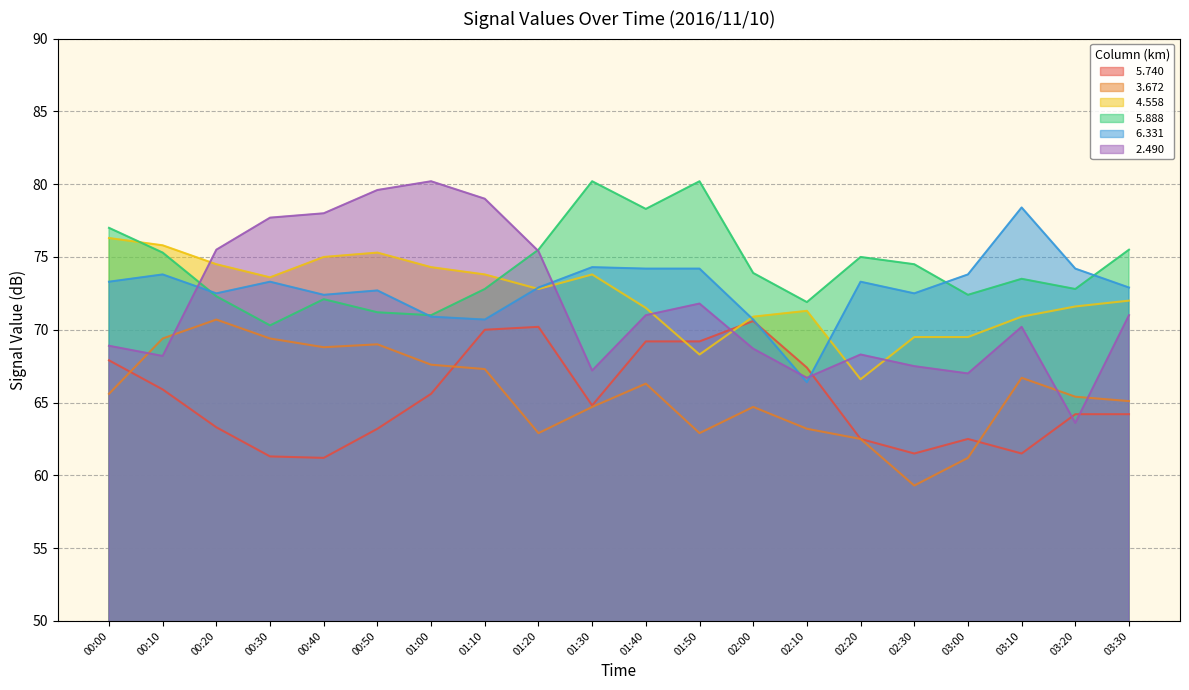

What is the label of the 1st point from the left?

00:00